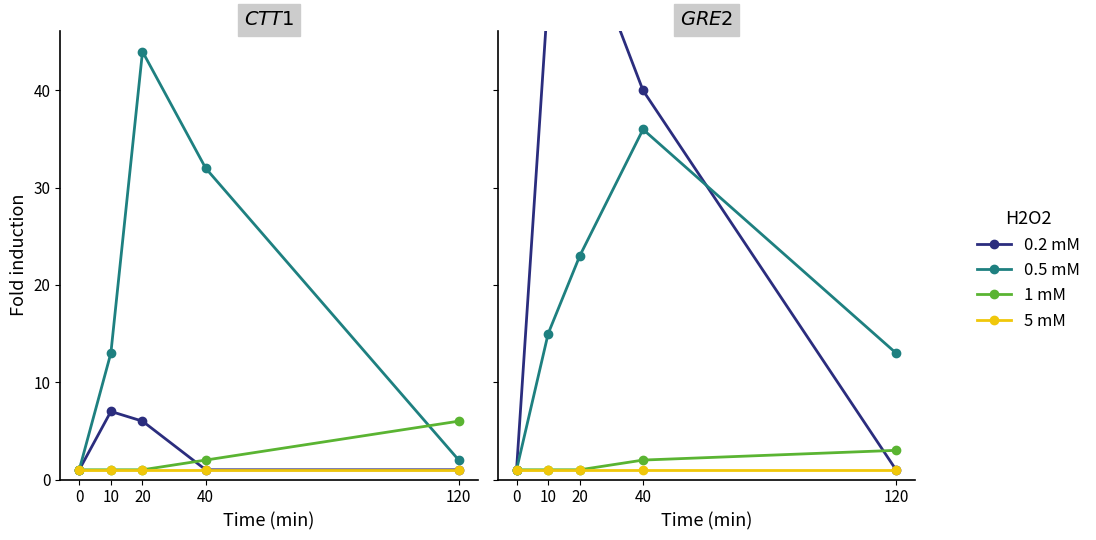

Which series has the largest total across all categories?

0.2 mM